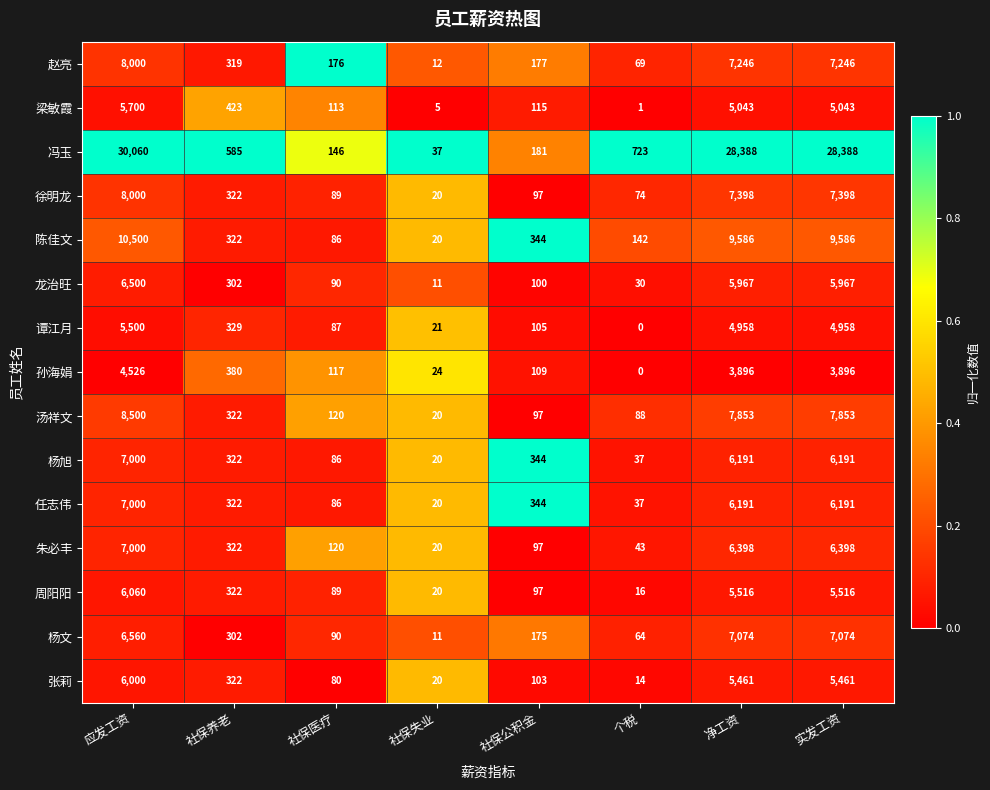

What is the difference between the second highest and second lowest values in the 赵亮 series?

7177